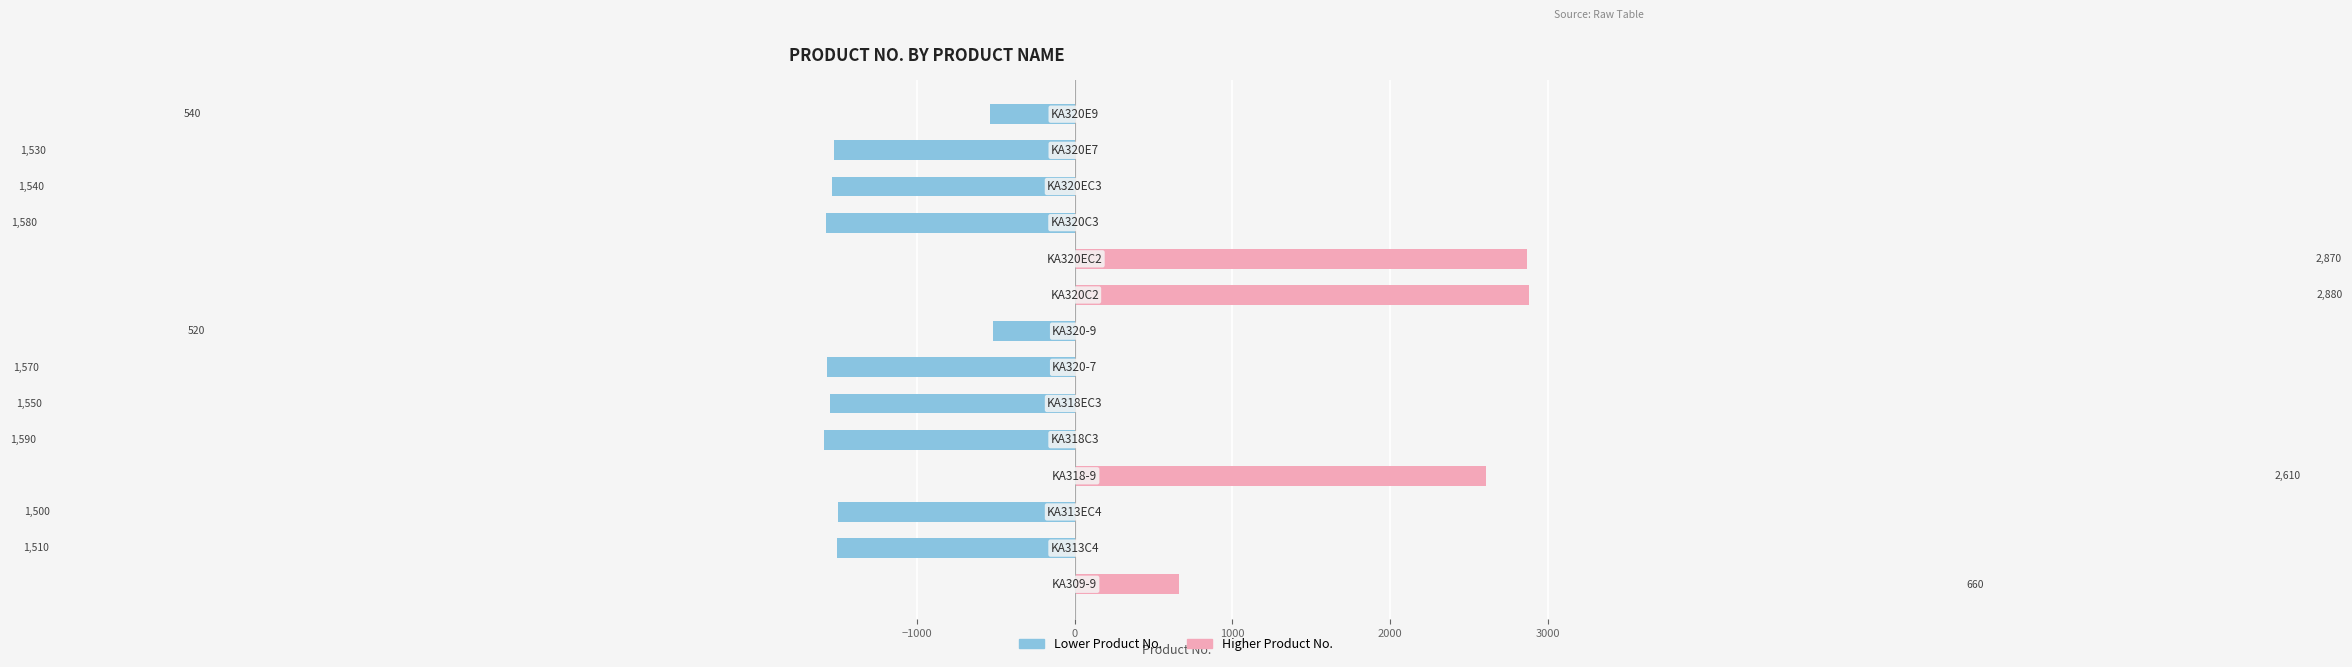

How many bars are there in total?

28